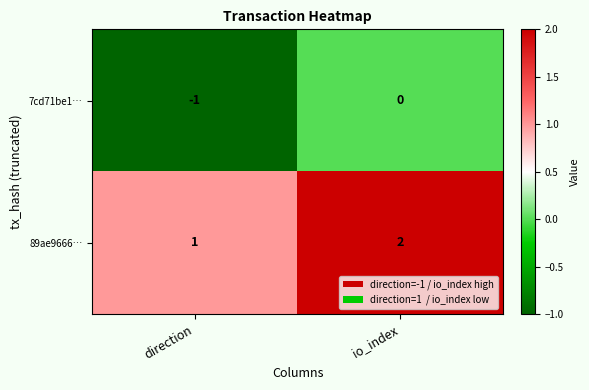

At how many categories does at least one series exceed 0?

2